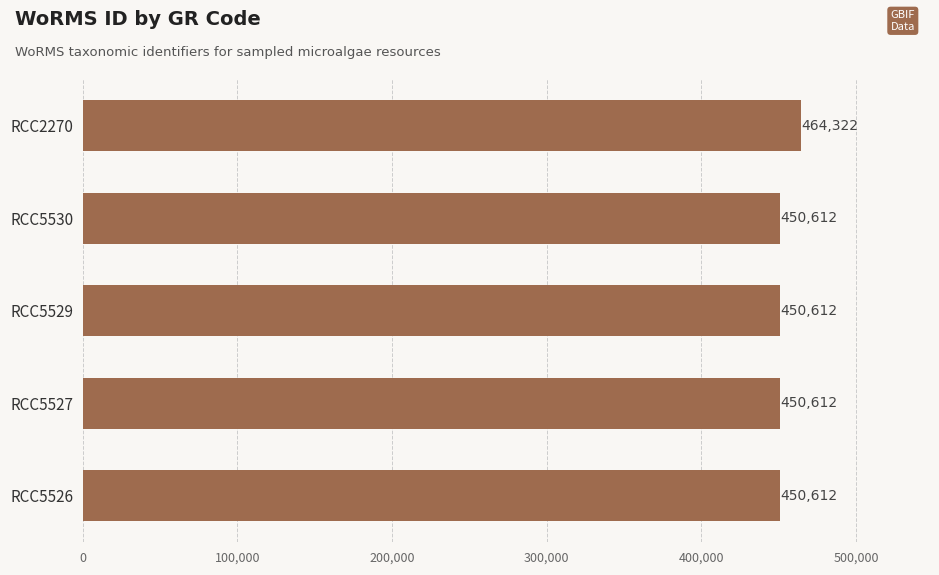

What is the difference between the values at RCC2270 and RCC5527?

13710